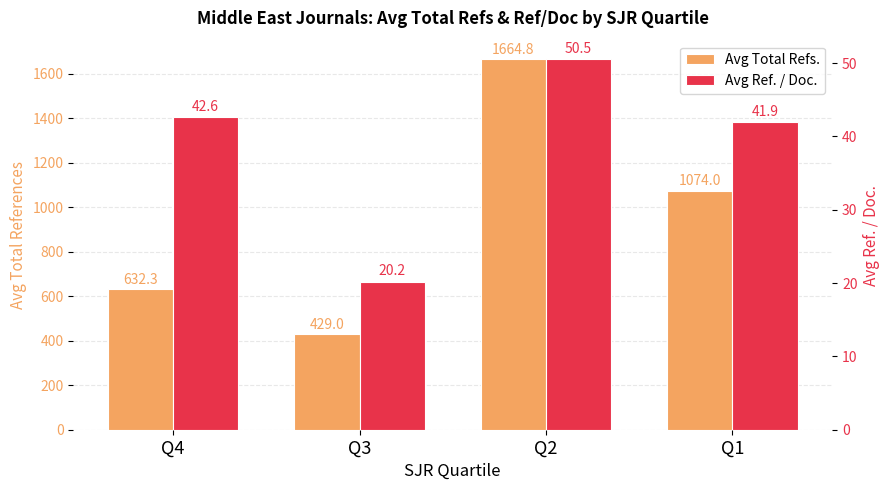

True or false: Avg Total Refs. has a value of 463.2 at Q1.

False